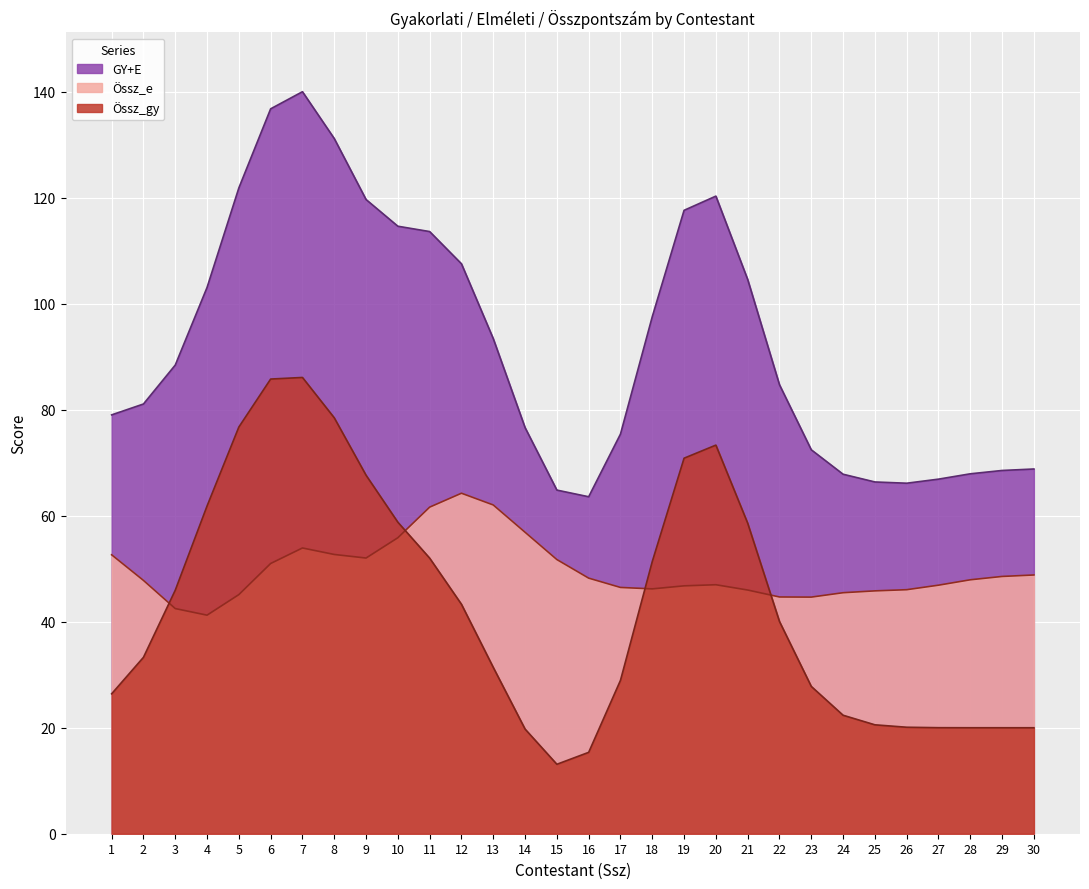

True or false: Össz_gy has a value of -55 at 16.

False